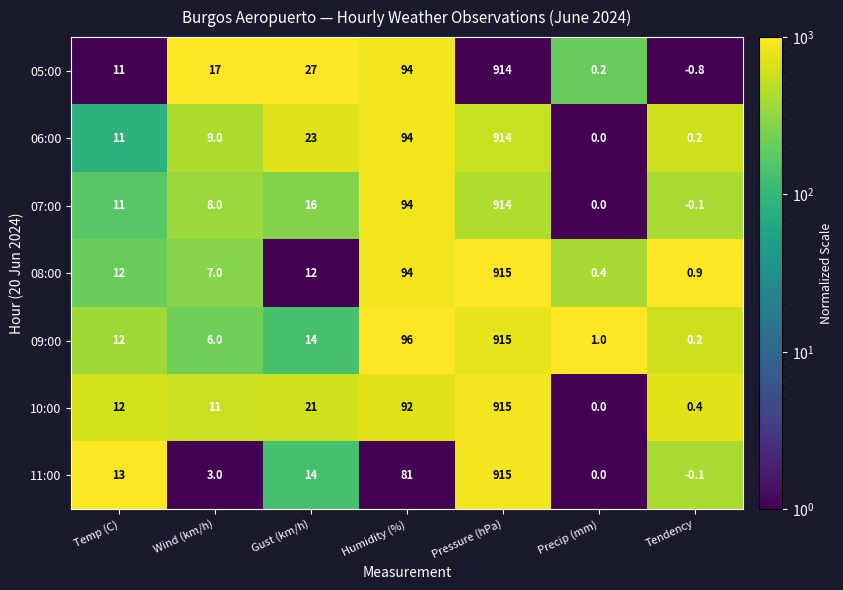

What is the difference between the highest and lowest values at Temp (C)?

2.0